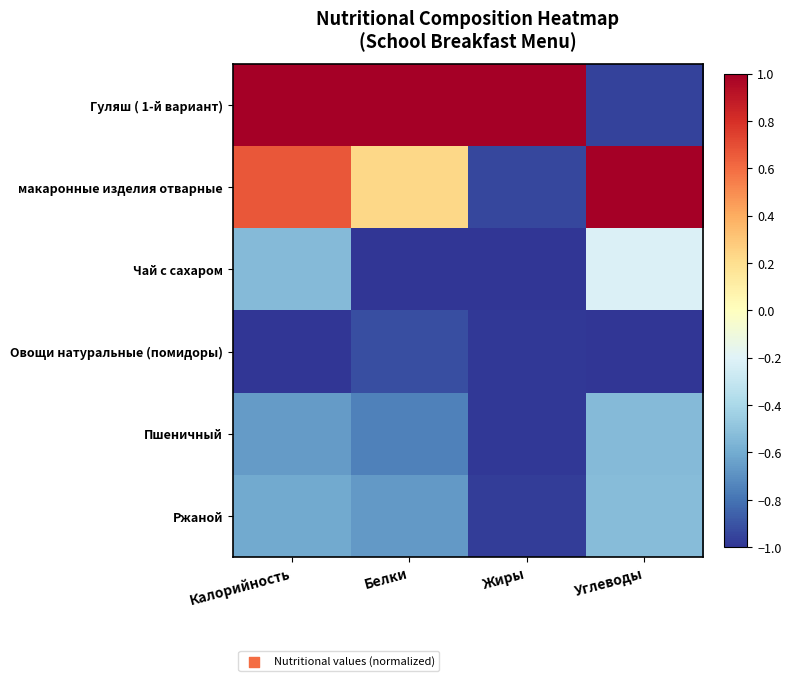

Which label corresponds to the largest value in the chart?

Калорийность